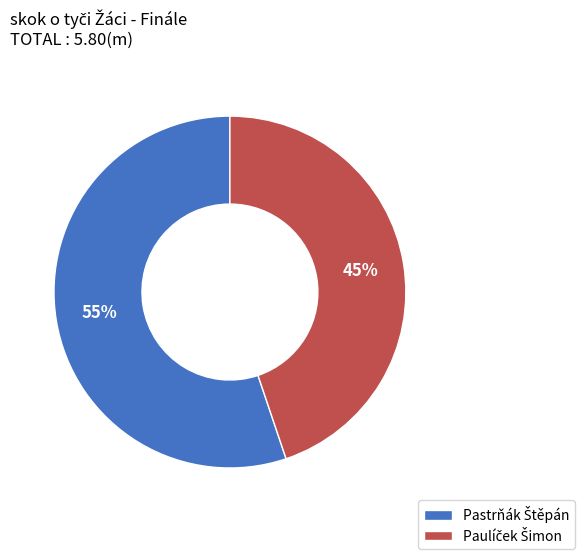

To the nearest percent, what is the average slice percentage?

50%